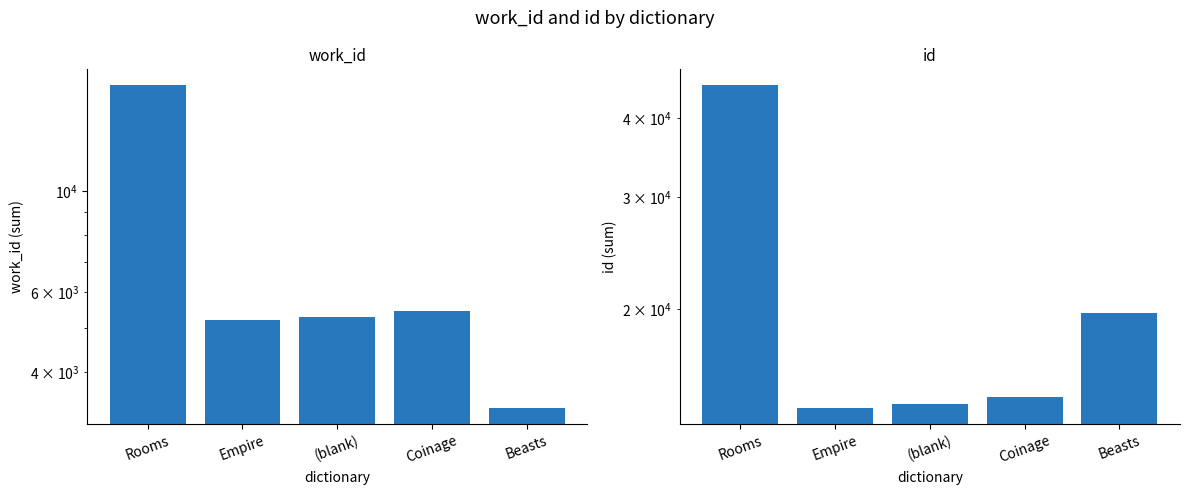

The work_id series shows 3330 at Beasts. True or false?

True